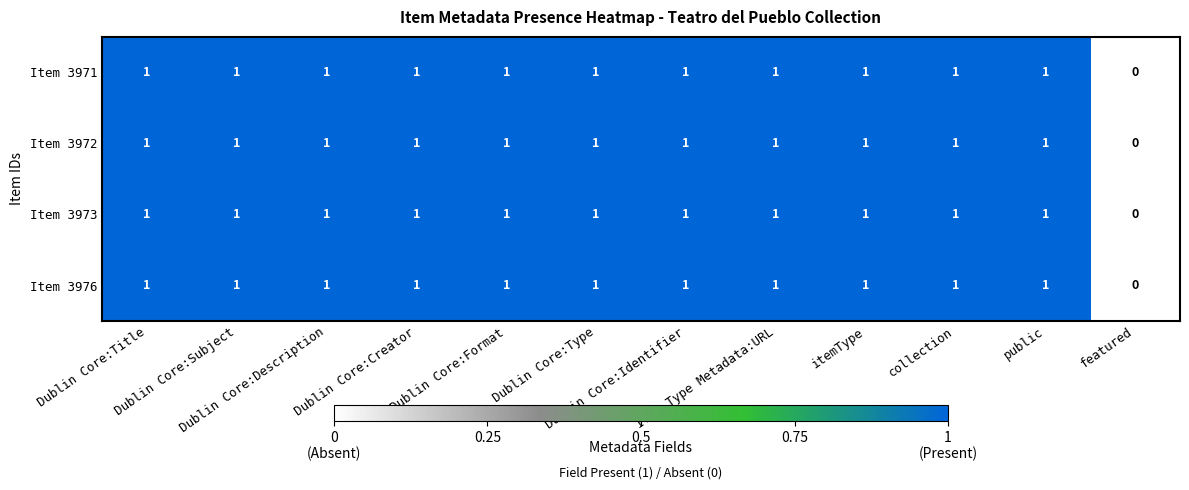

How many Item 3972 values are between 1 and 2?

11